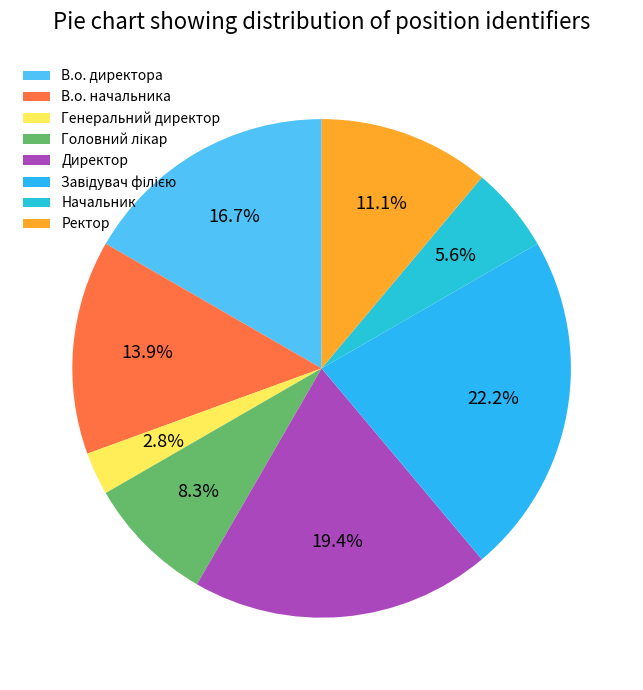

Count the number of slices in the pie.

8